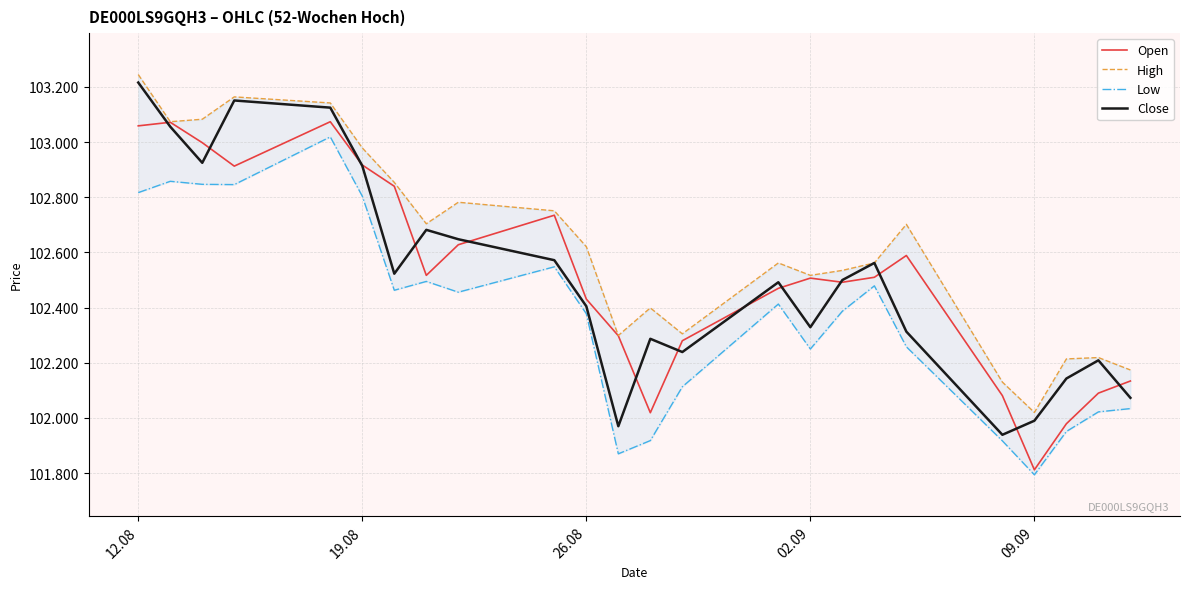

How many values in the High series exceed 102621?

11